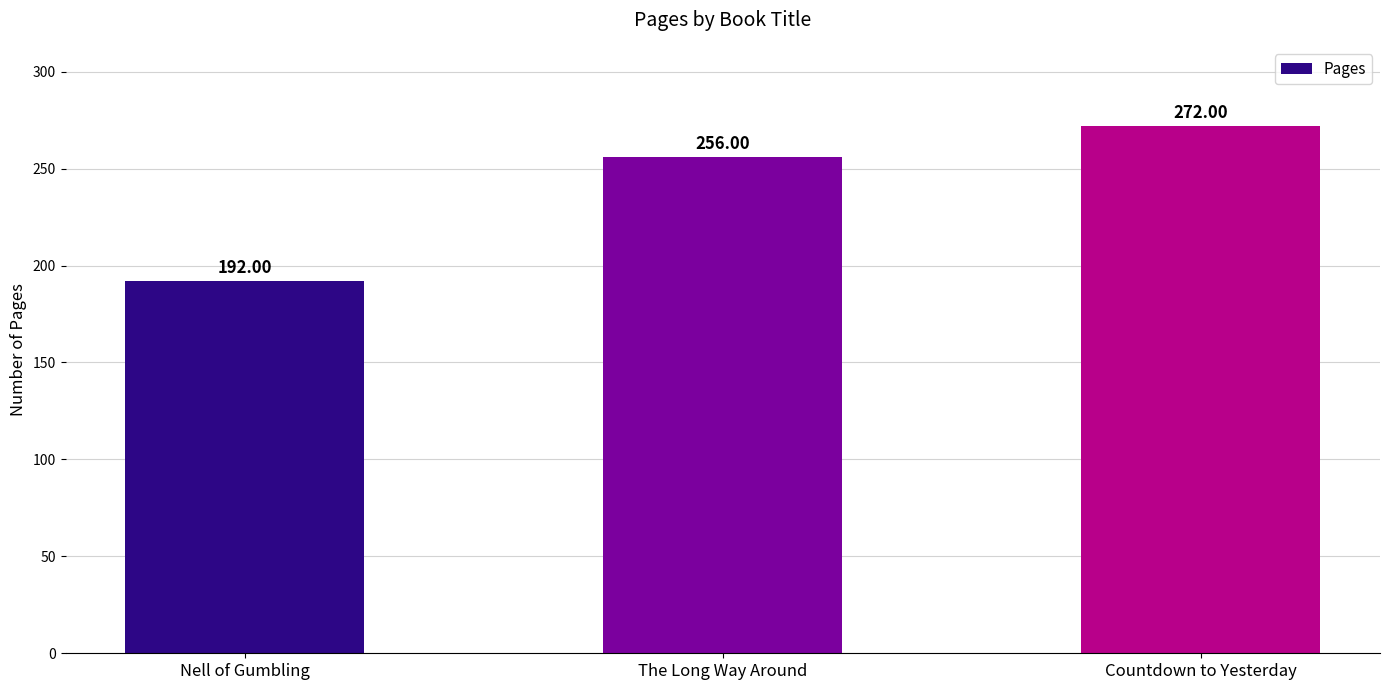

Reading right to left, transcribe all the data shown in this chart.

272	256	192